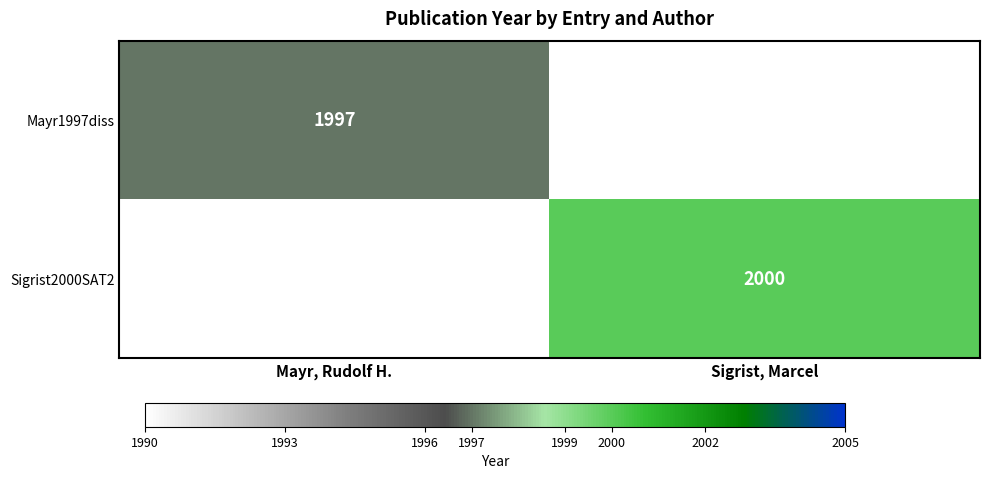

Is the value of Mayr1997diss at Mayr, Rudolf H. greater than the value of Sigrist2000SAT2 at Sigrist, Marcel?

No